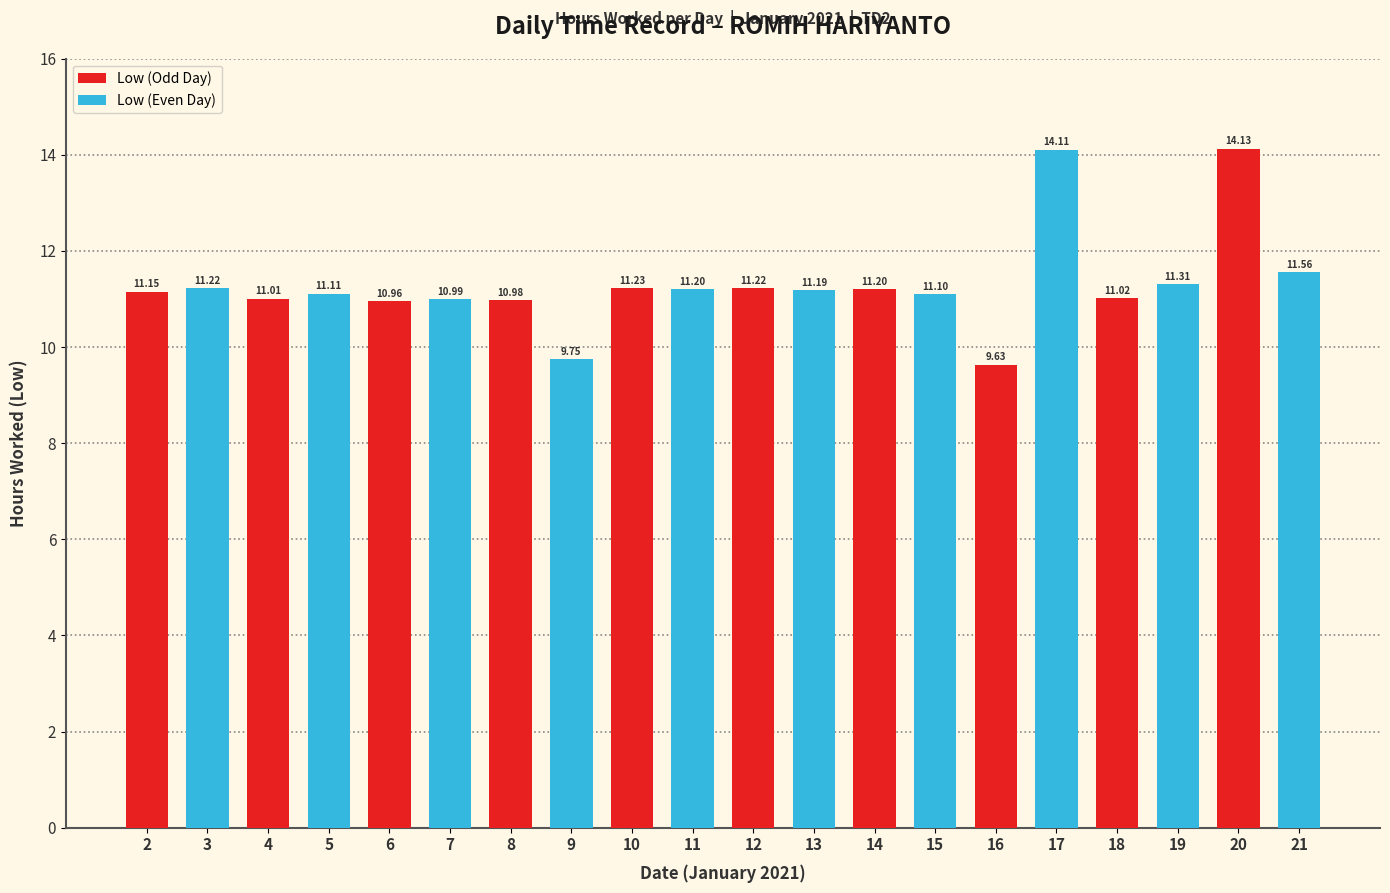

What is the difference between the maximum and minimum values?

4.5